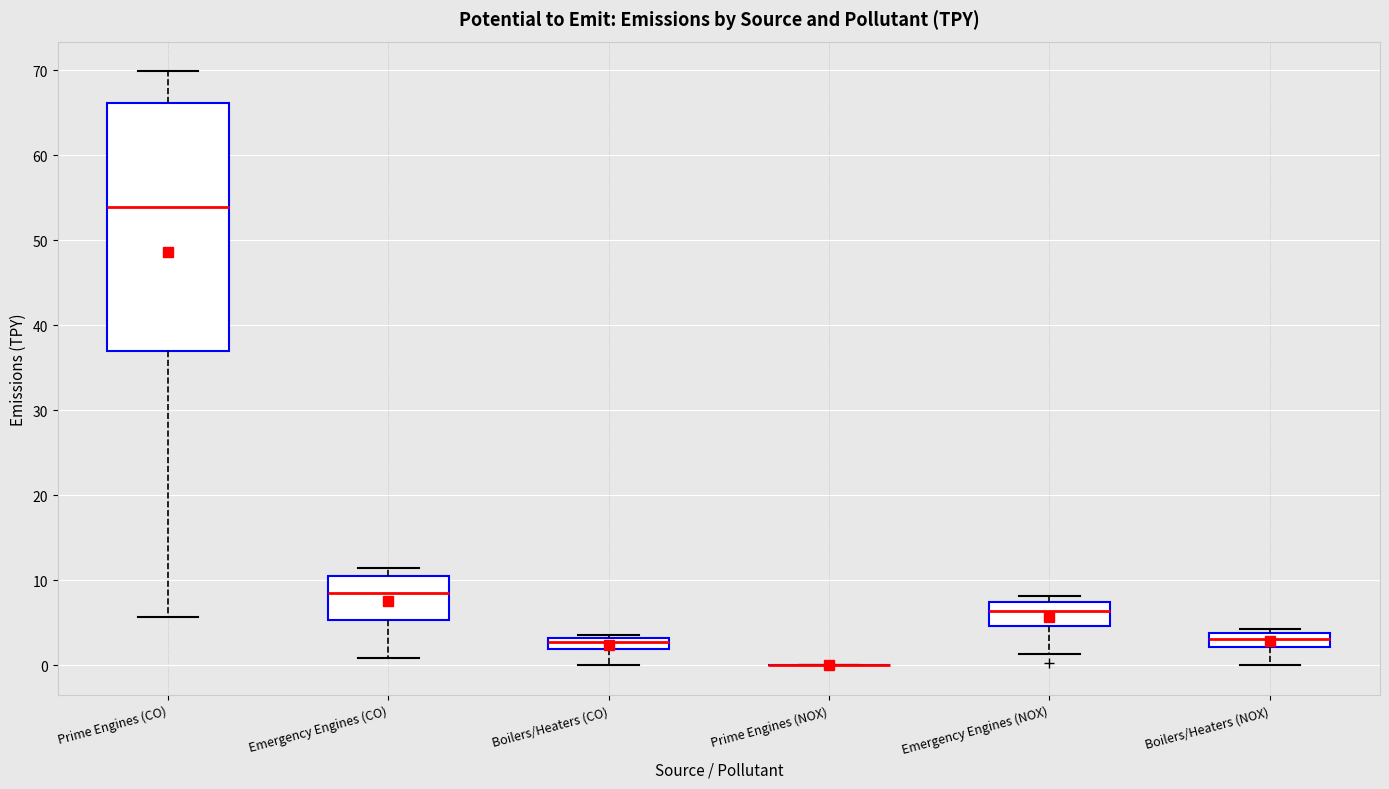

Comparing the boxes themselves (not the whiskers), which one is the tallest?

Prime Engines (CO)